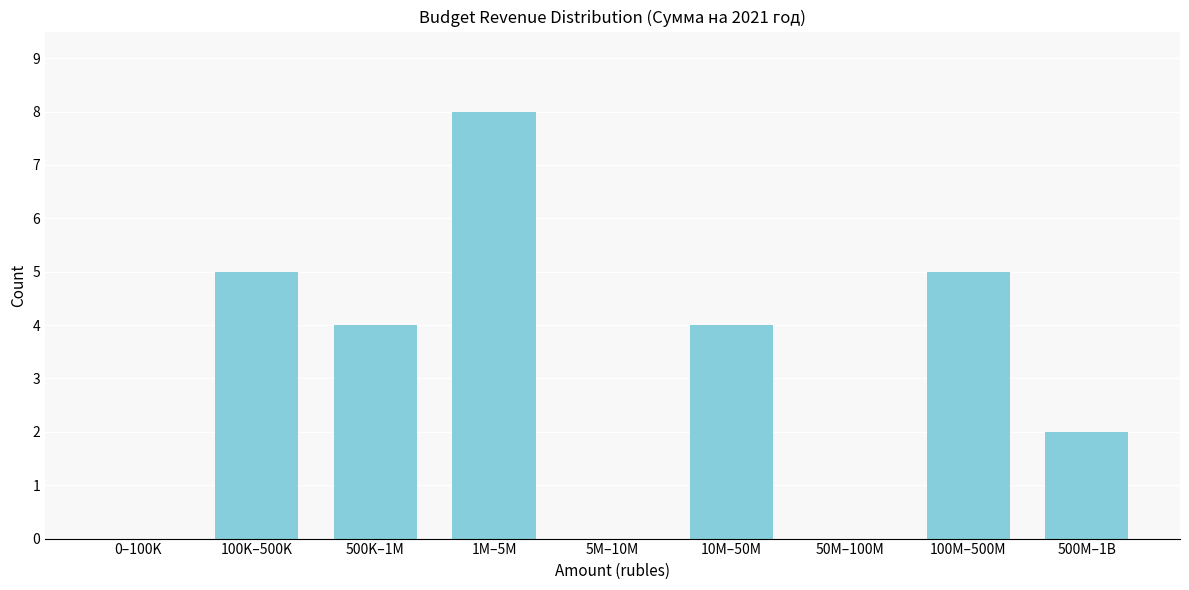

Reading left to right, list all the values displayed in this chart.

0–100K=0	100K–500K=5	500K–1M=4	1M–5M=8	5M–10M=0	10M–50M=4	50M–100M=0	100M–500M=5	500M–1B=2